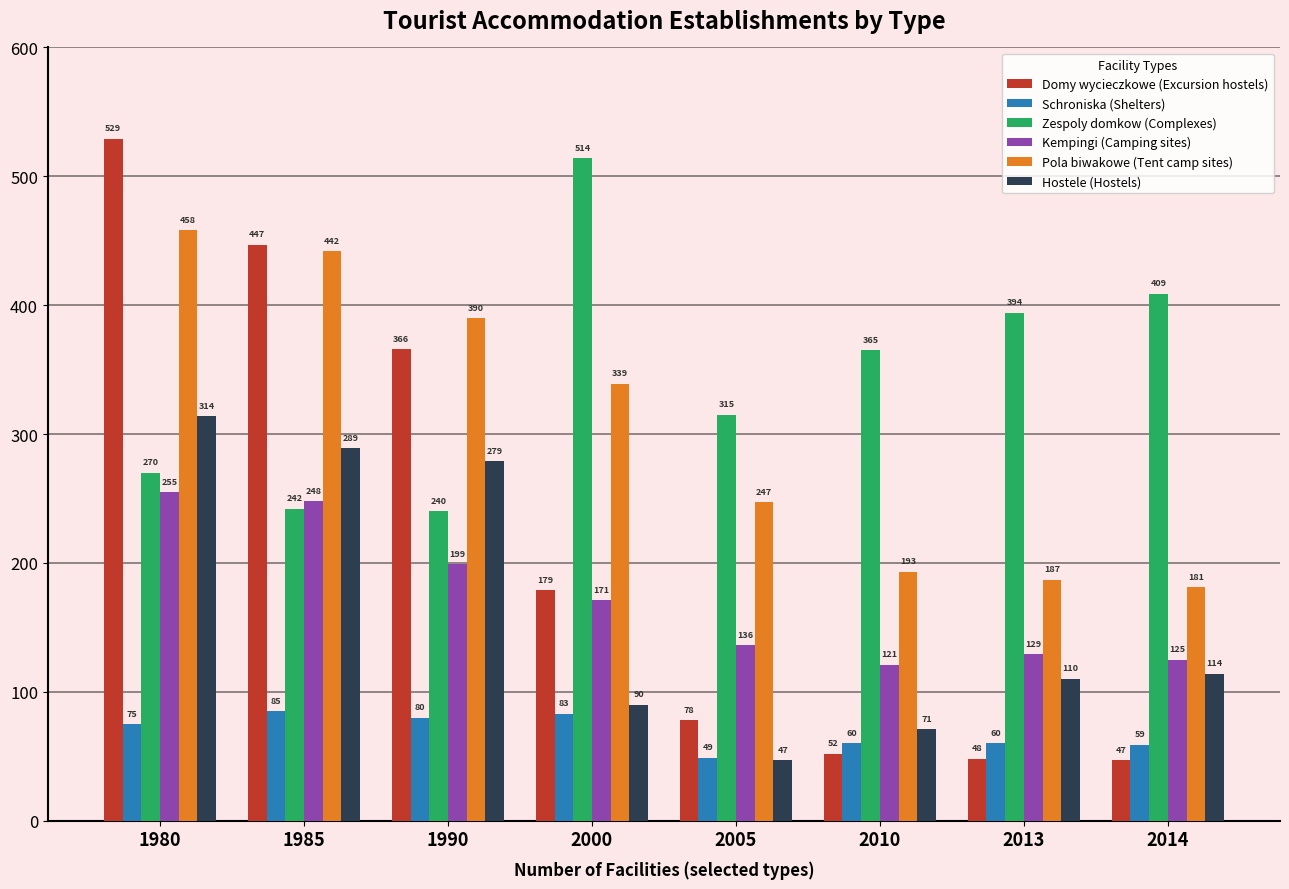

Between 1985 and 2010, which series saw the biggest shift?

Domy wycieczkowe (Excursion hostels)